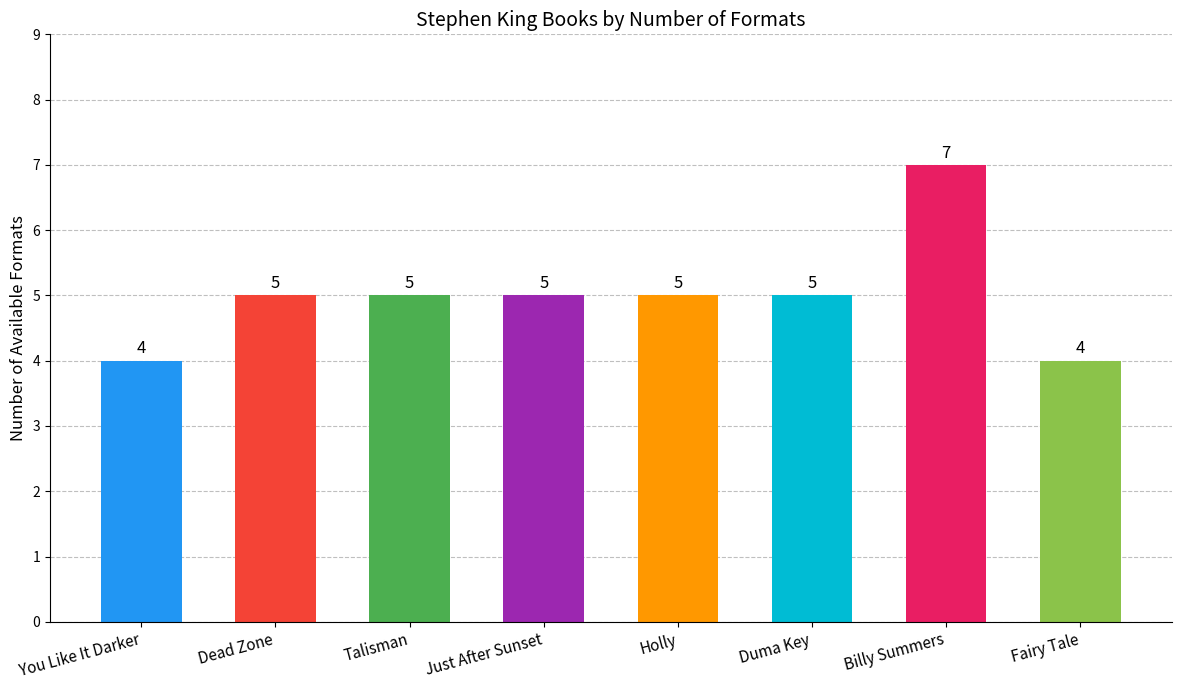

Approximately how many times larger is the value at Billy Summers compared to Talisman?

1.4